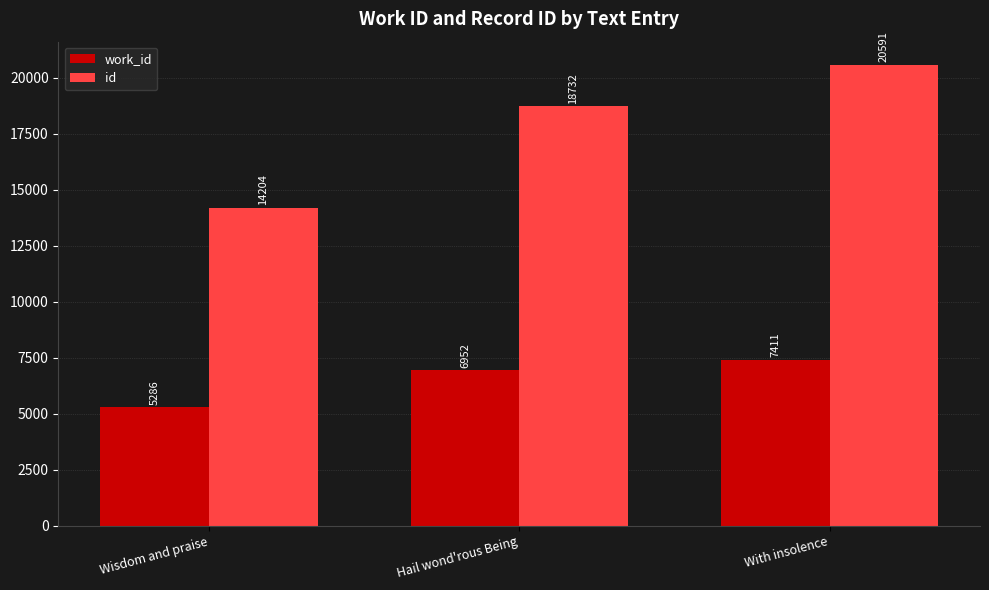

What is the label of the 1st bar from the right?

With insolence